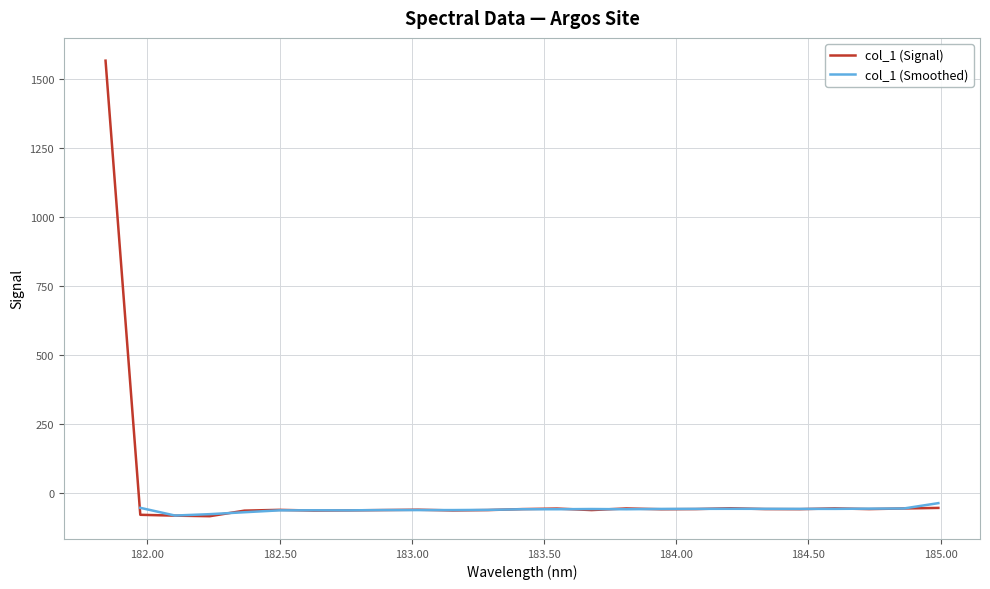

Is it true that the value at 182.7613026778 is -62.7?

True